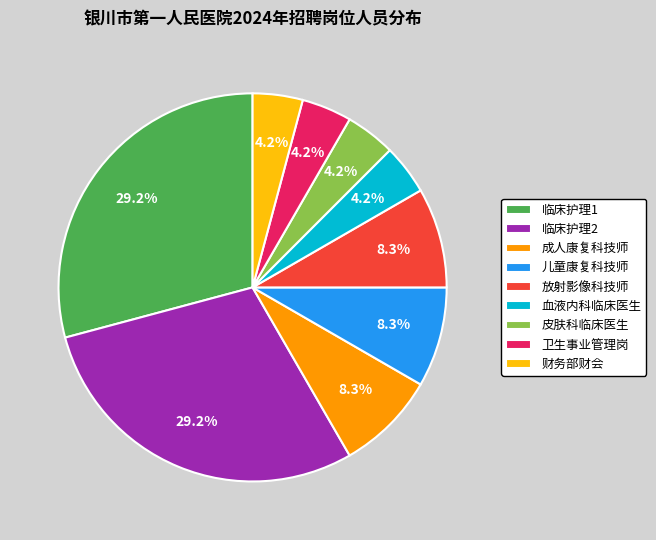

Between 卫生事业管理岗 and 成人康复科技师, which is larger?

成人康复科技师